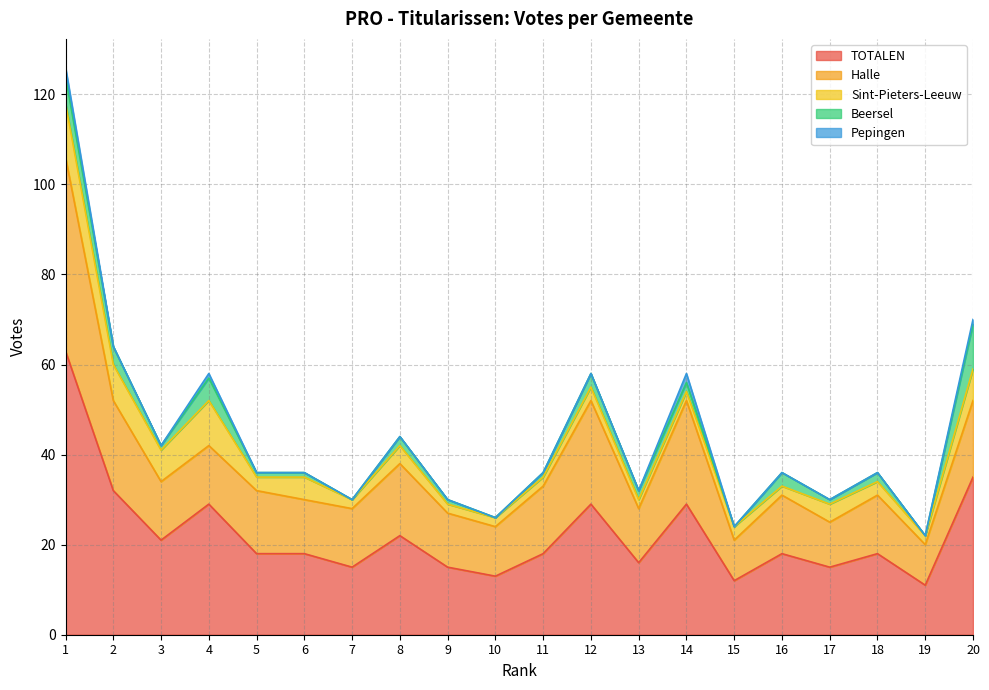

How many positive values does the Pepingen series have?

4